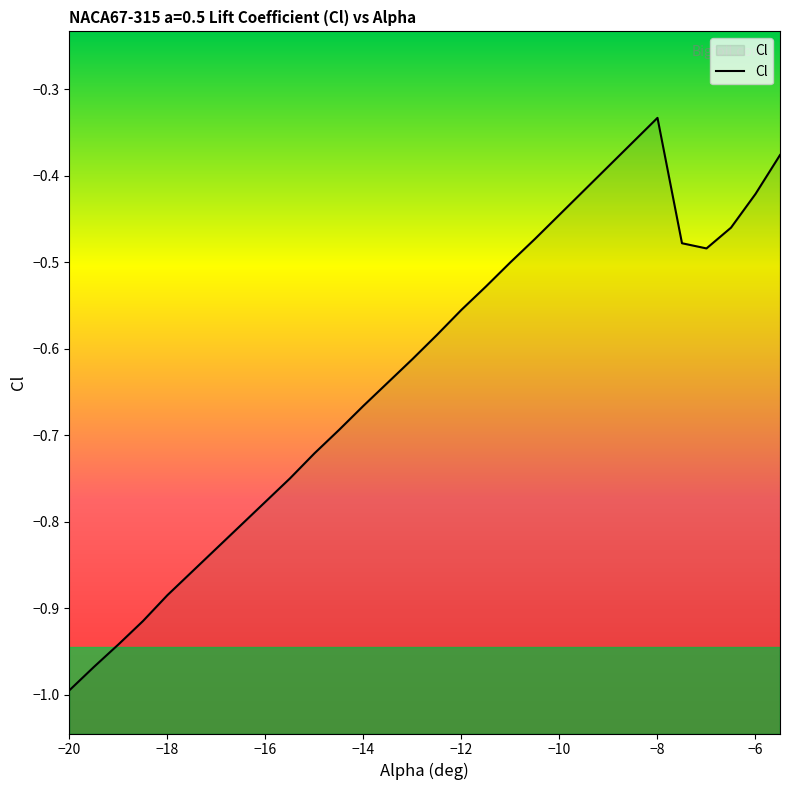

Which label corresponds to the largest value in the chart?

−8